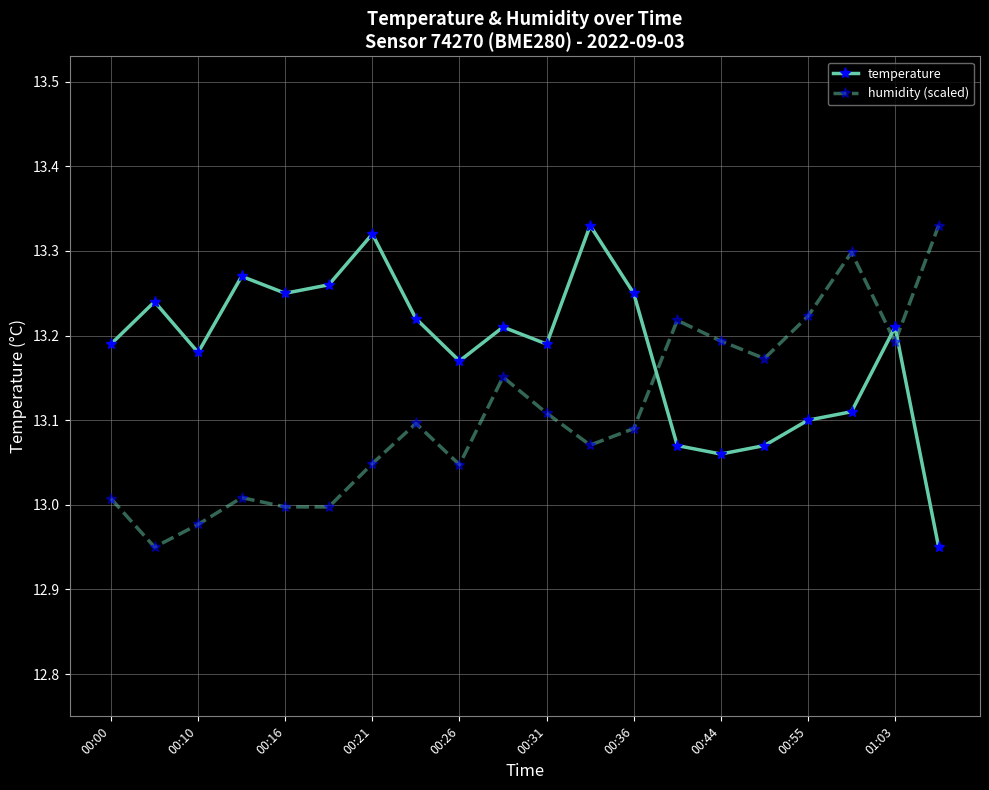

Rank the series by their average value, from lowest to highest.

humidity (scaled), temperature